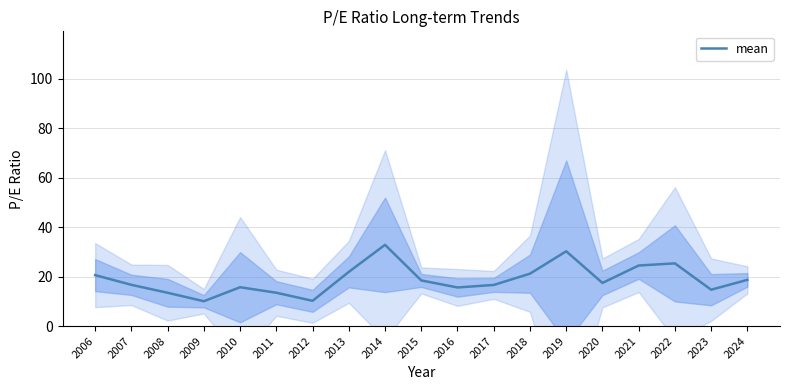

The chart shows a value of 32.9 at 2014. True or false?

True